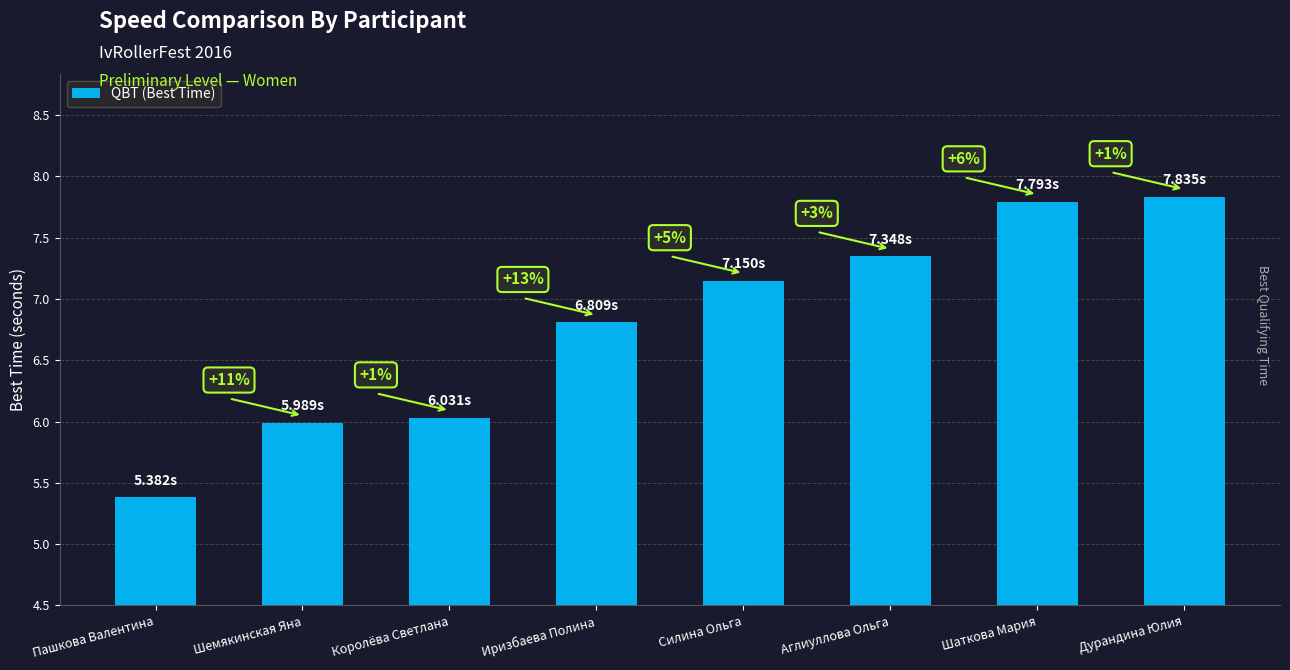

How many bars are there in total?

8